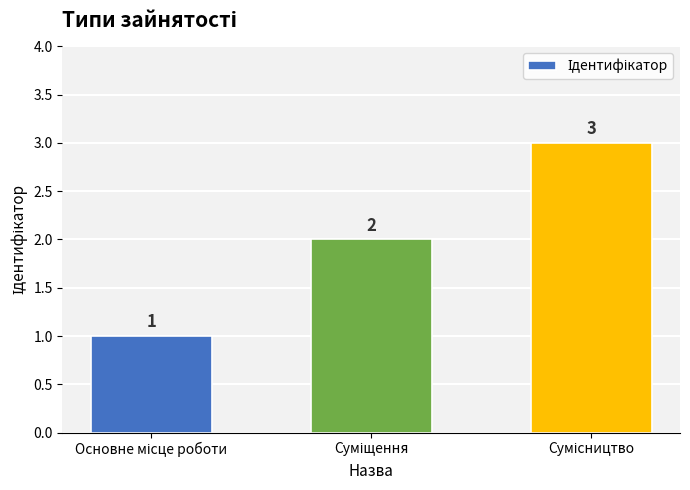

What is the maximum value shown in the chart?

3